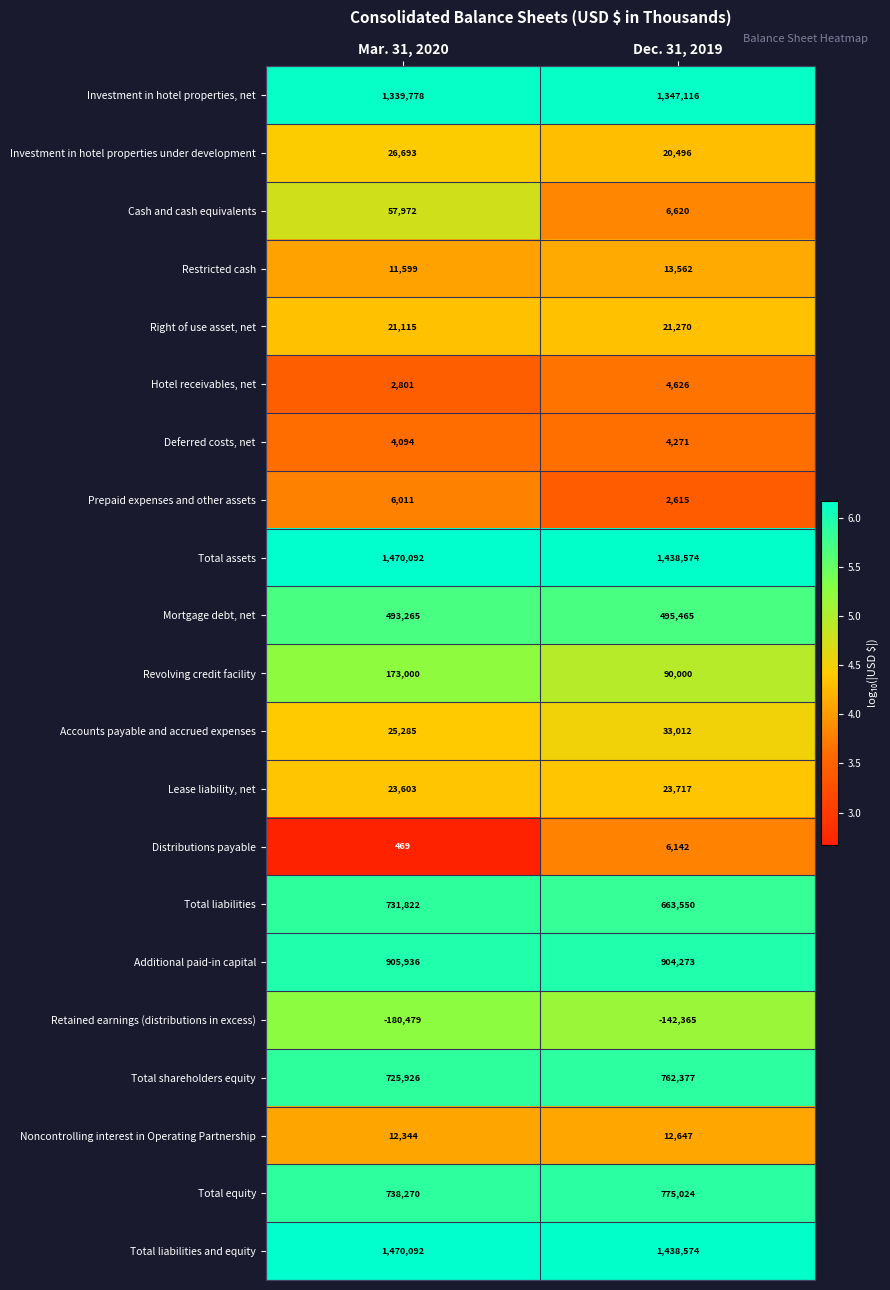

The Right of use asset, net series shows 11391 at Mar. 31, 2020. True or false?

False